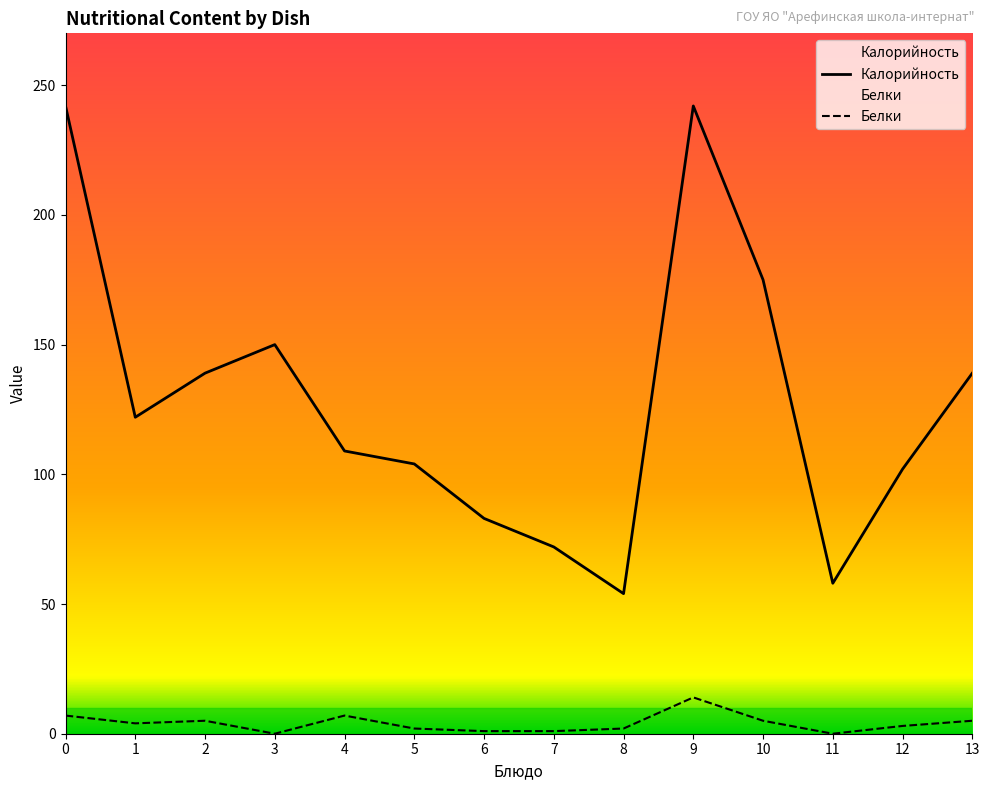

Rank the series by their average value, from highest to lowest.

Калорийность, Белки